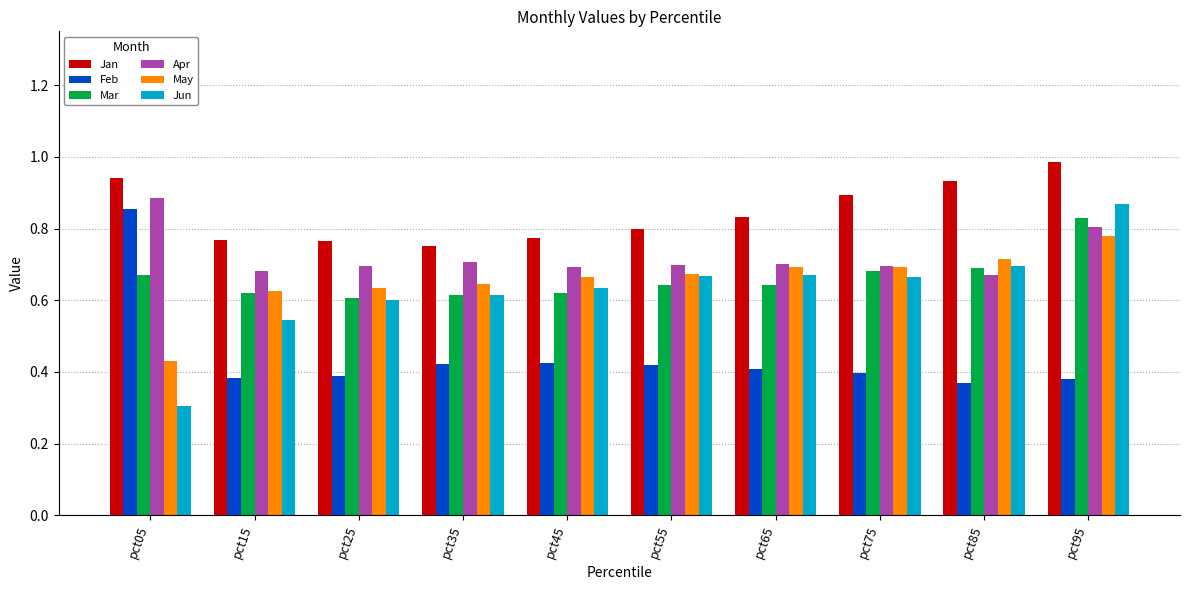

How many May values are between 0 and 1?

10